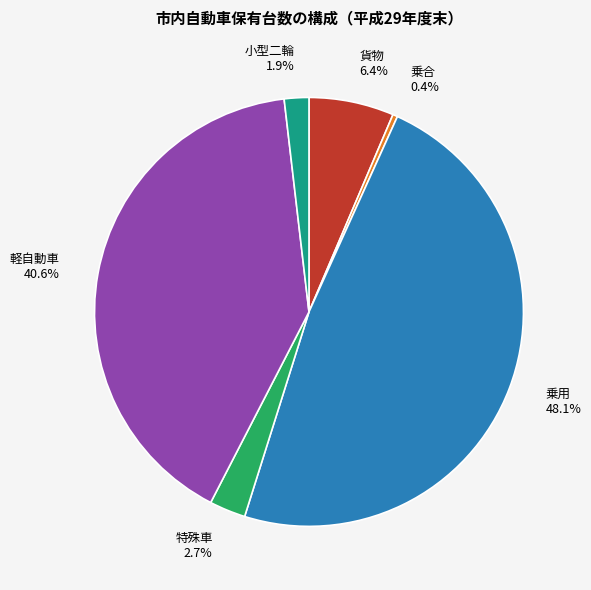

To the nearest percent, what is the difference between the largest and smallest slice percentages?

48%